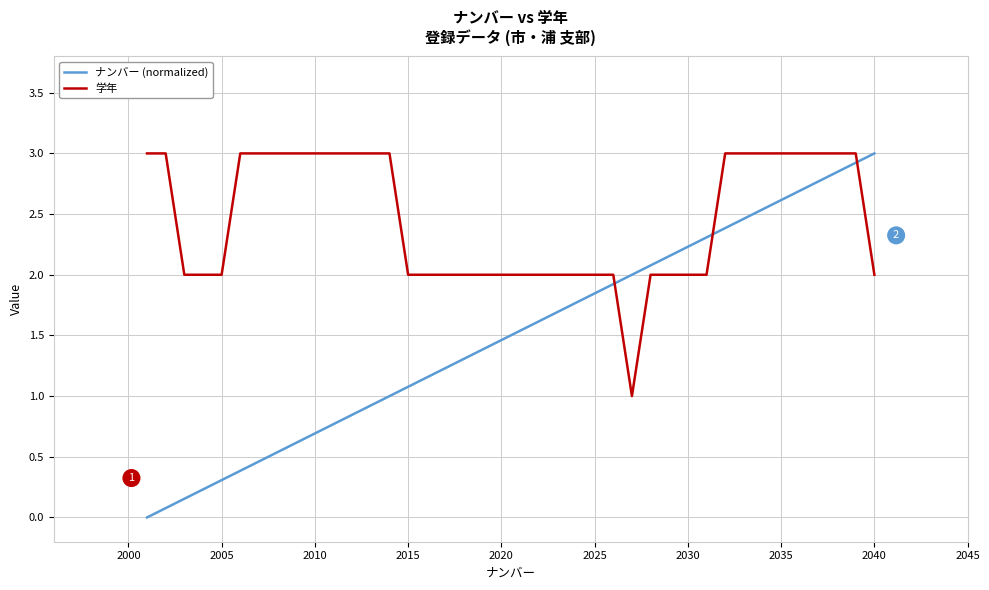

List the series in order of their overall mean, highest first.

学年, ナンバー (normalized)